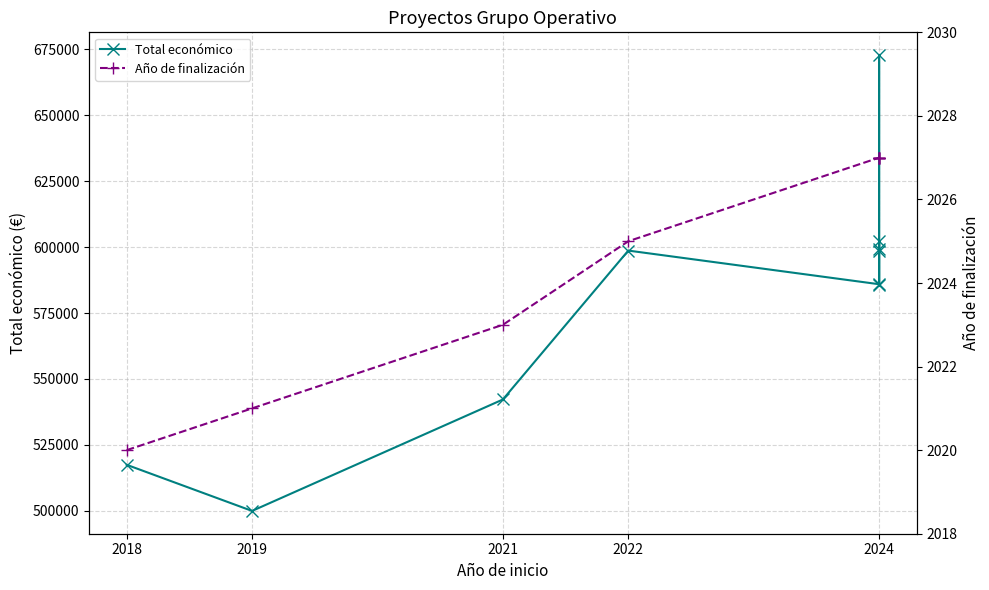

Rank the series by their average value, from lowest to highest.

Año de finalización, Total económico